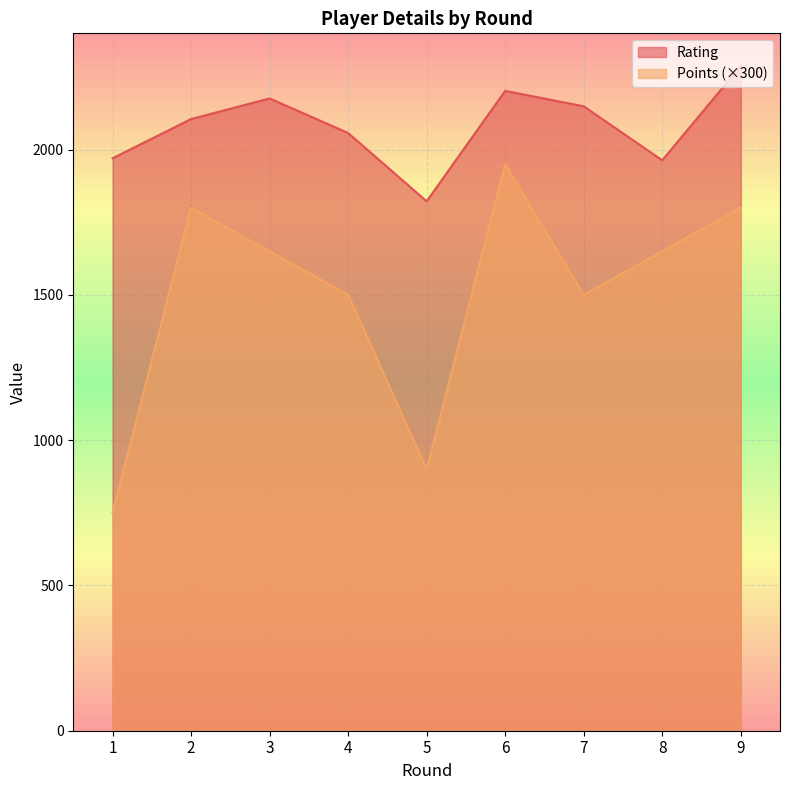

Read the Rating value at 7, to the nearest 5.

2150